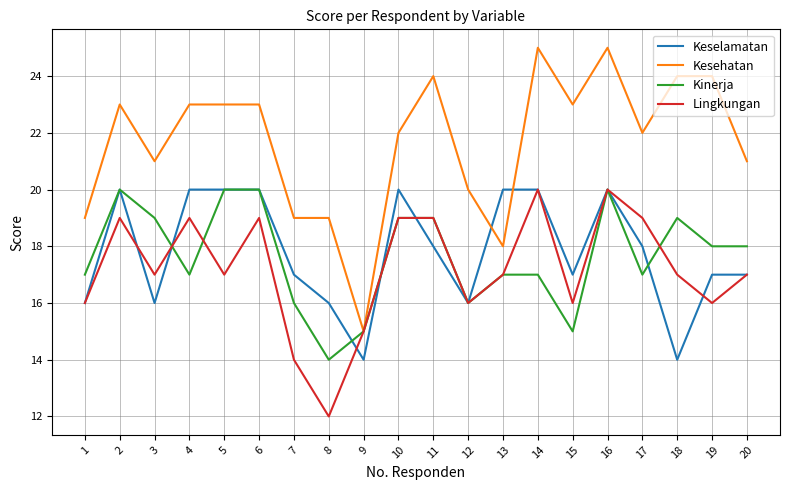

True or false: Lingkungan and Kinerja intersect in this chart.

True